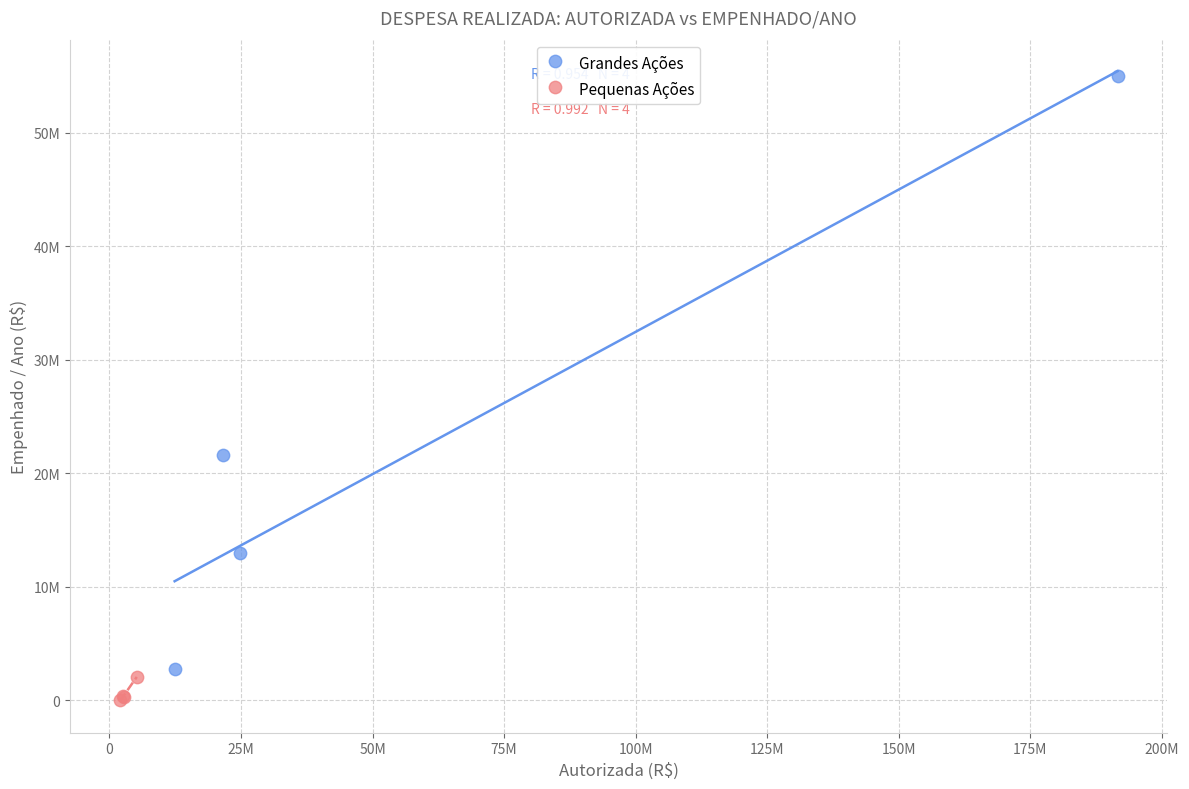

What are all the series names shown in the legend?

Grandes Ações, Pequenas Ações